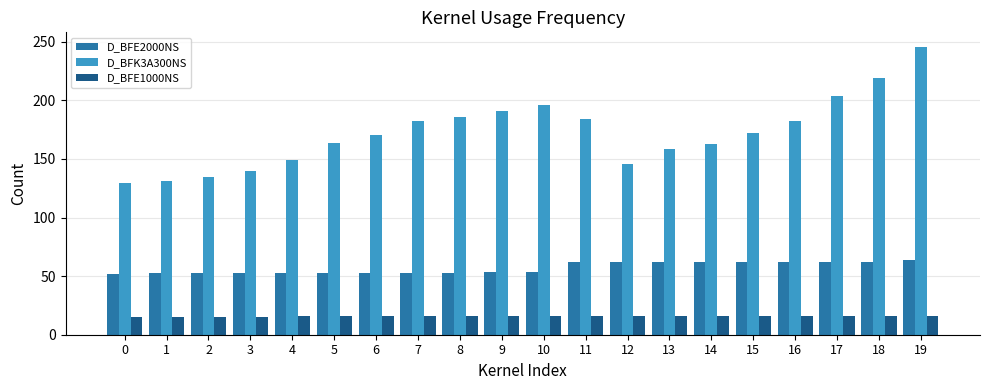

Read the D_BFE1000NS value at 5.

15.9